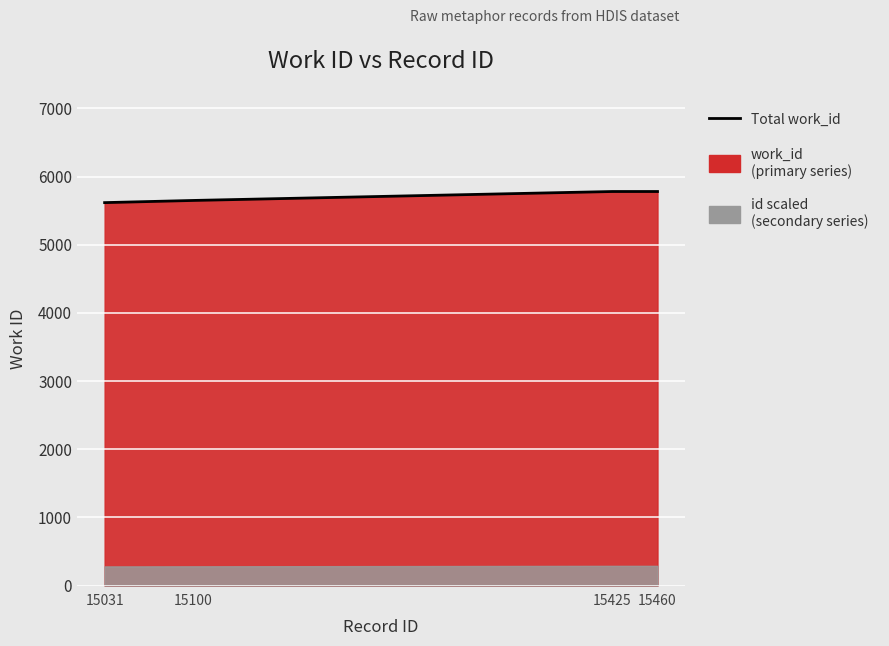

List the labels in order of value, largest first.

15425, 15460, 15100, 15031